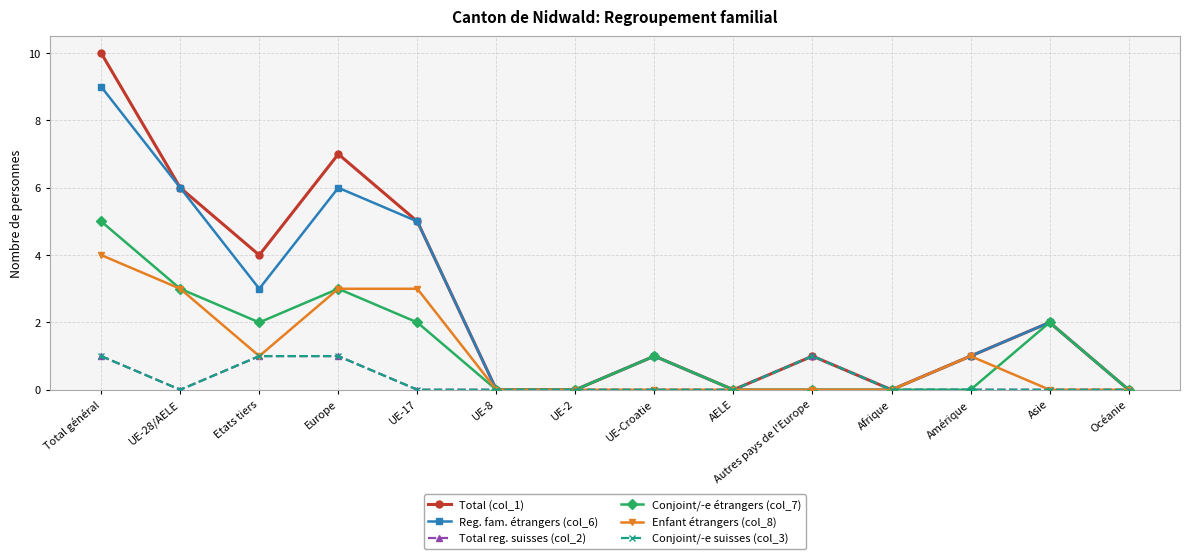

Is this an area chart (filled region under the line)?

No